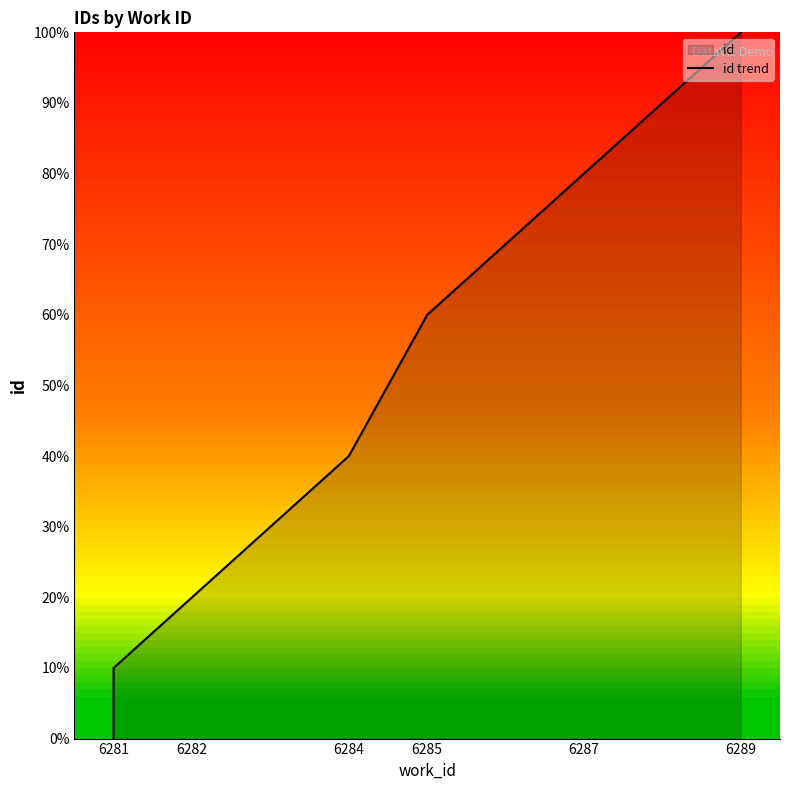

Between 6281 and 6285, which is larger?

6285